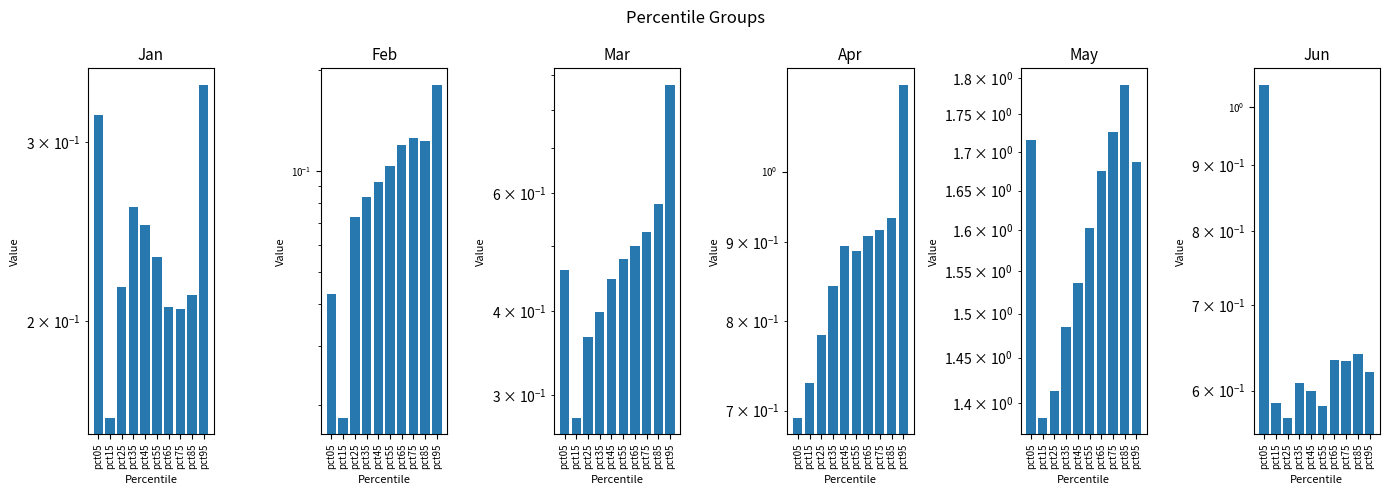

True or false: Mar has a value of 0.9 at pct75.

False